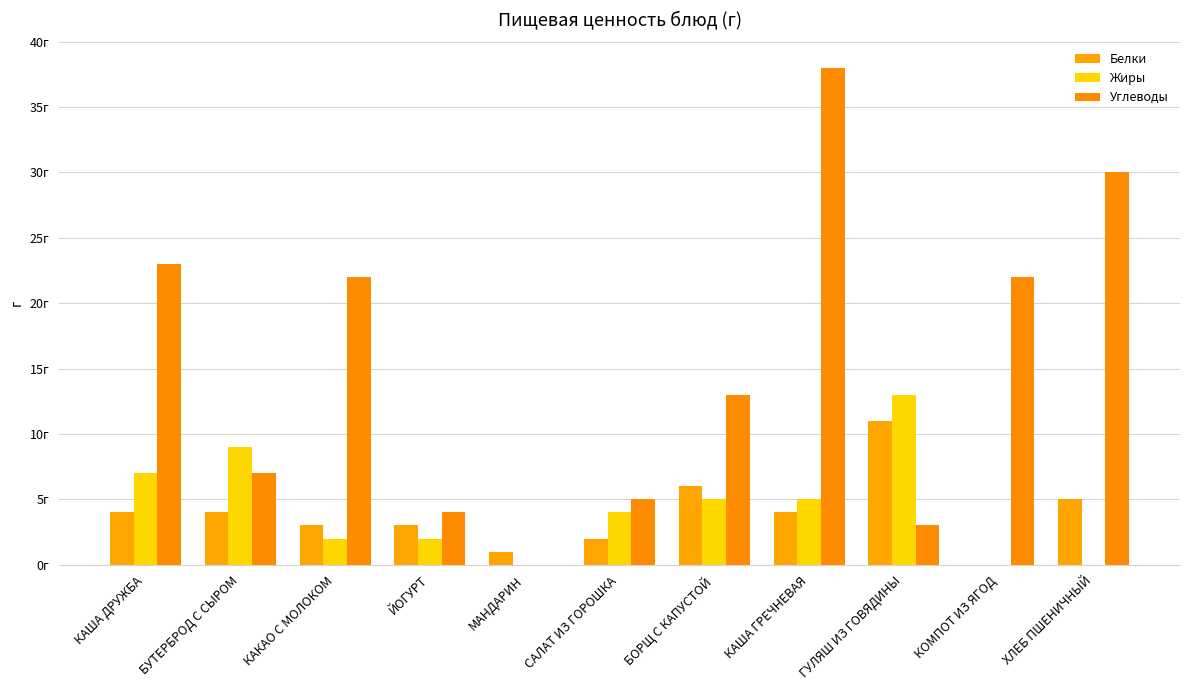

Are the bars grouped side by side (vs. stacked)?

Yes